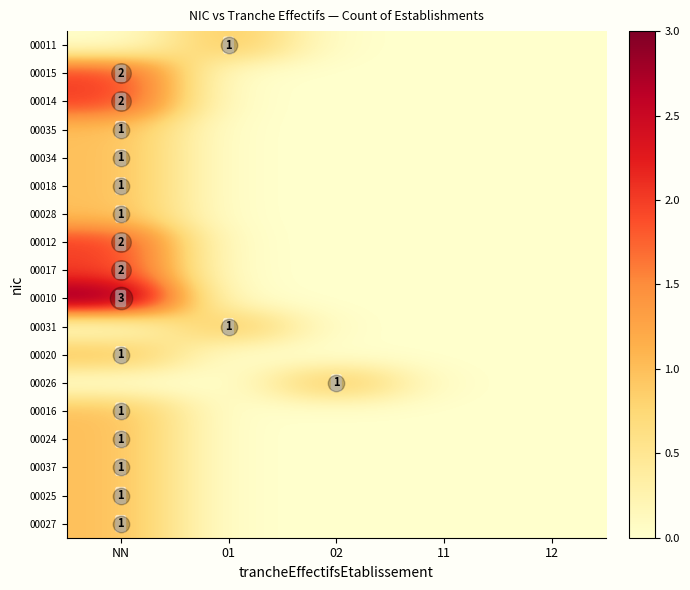

True or false: 00012 has a value of 0 at 01.

True